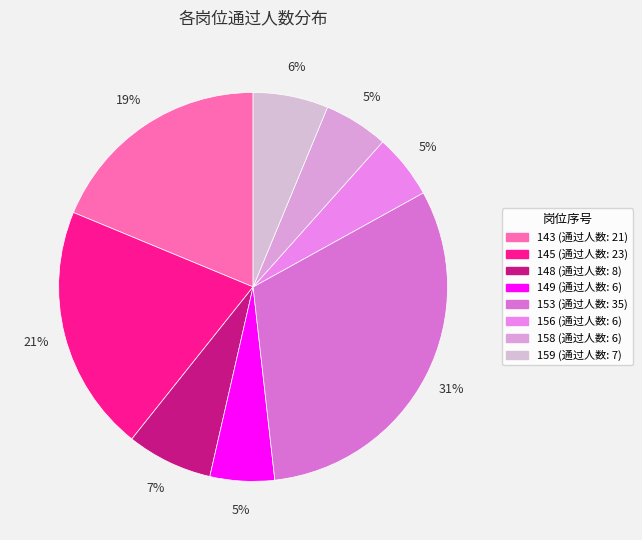

To the nearest percent, what is the difference between the largest and smallest slice percentages?

26%